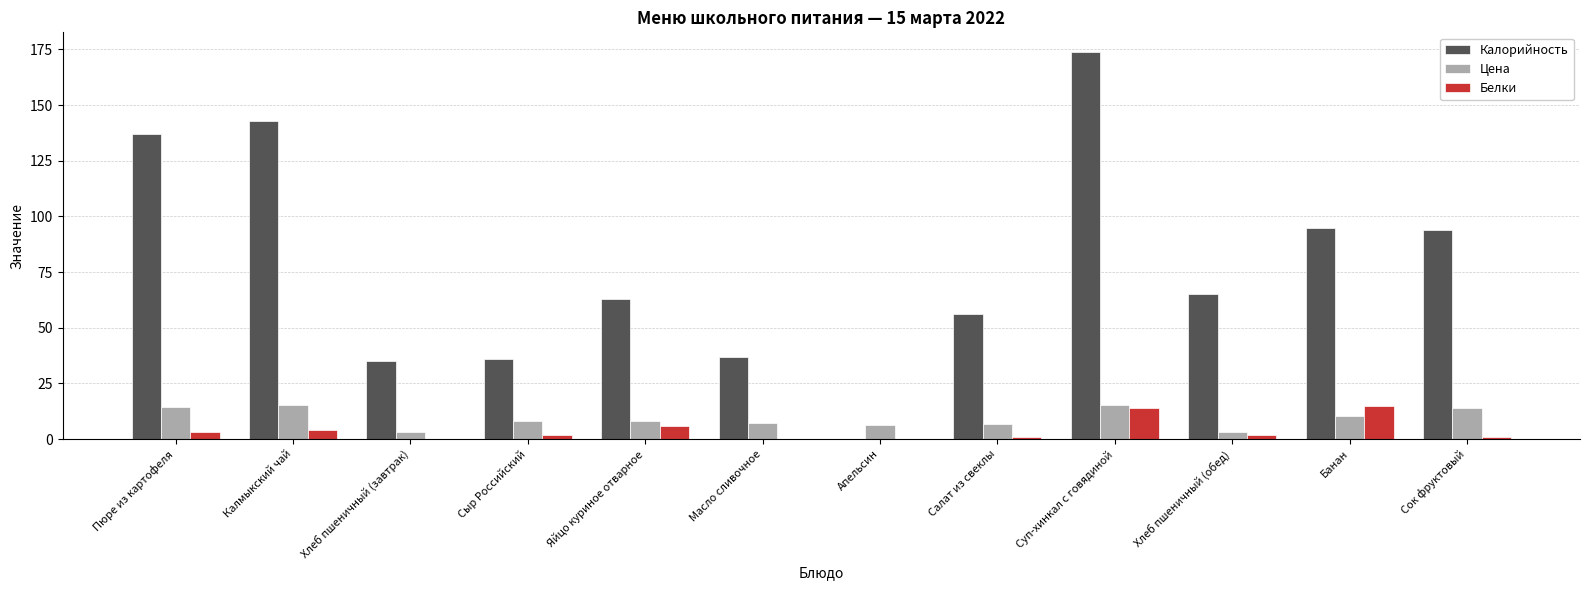

At which label does Цена first exceed 8?

Пюре из картофеля